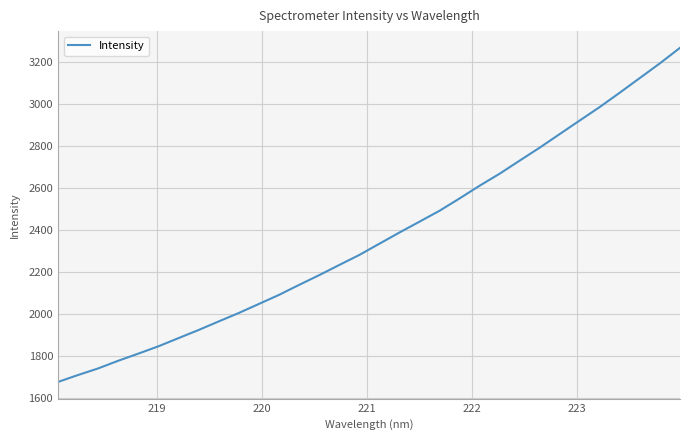

What is the smallest value displayed?

1674.2